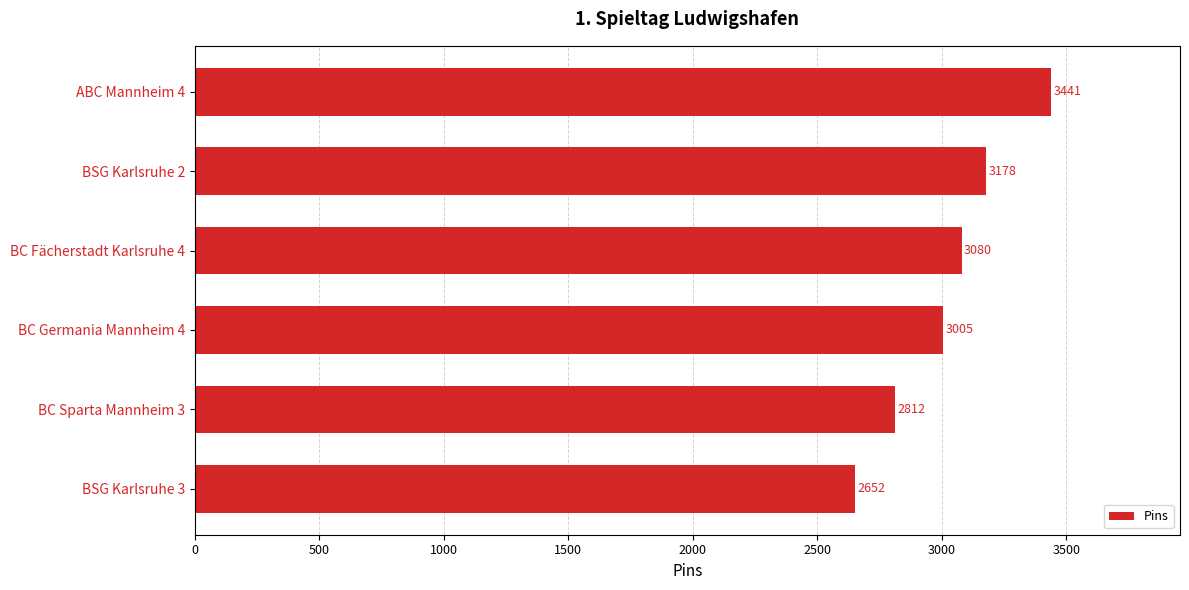

Is it true that the value at BSG Karlsruhe 2 is 3178?

True